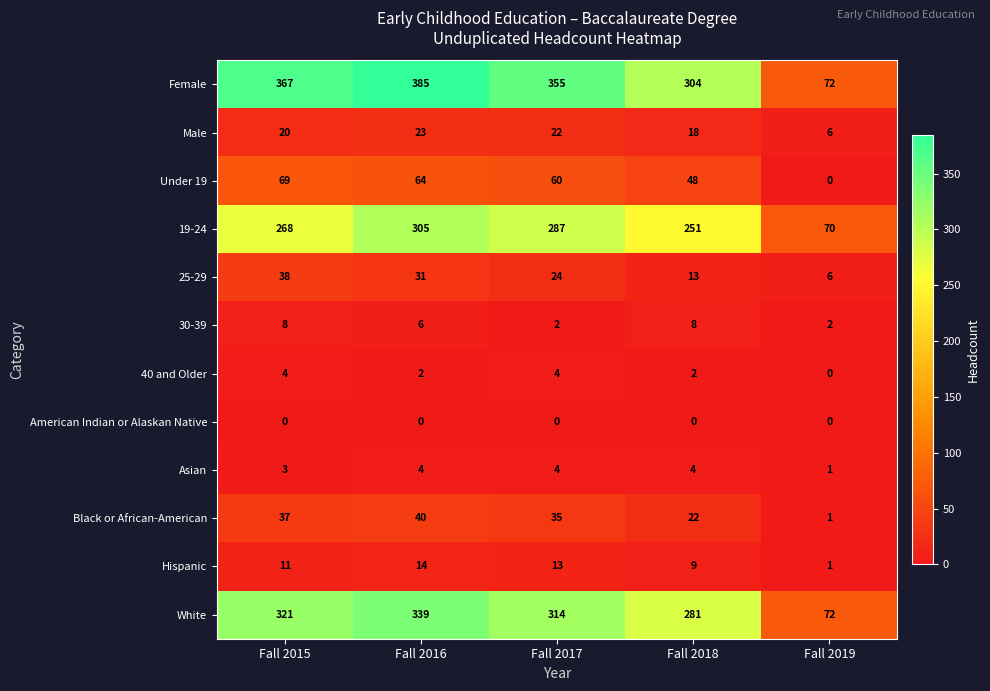

Which series changed the most between Fall 2017 and Fall 2018?

Female